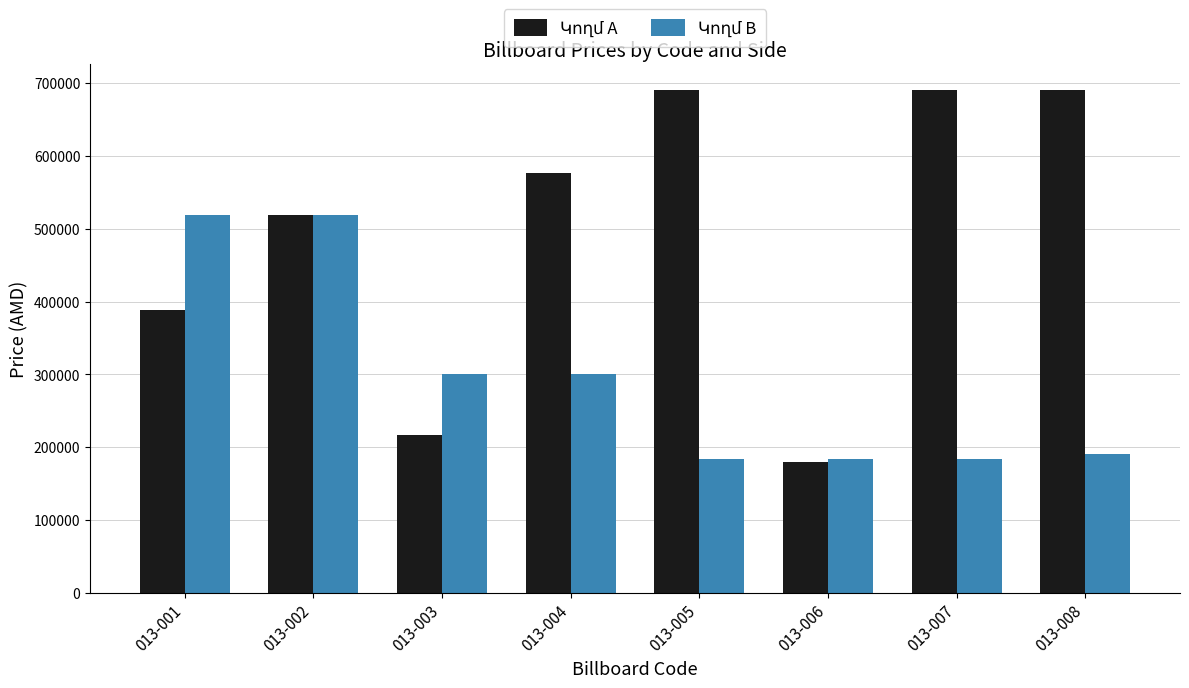

What is the spread (max minus min) of values at 013-007?

507600